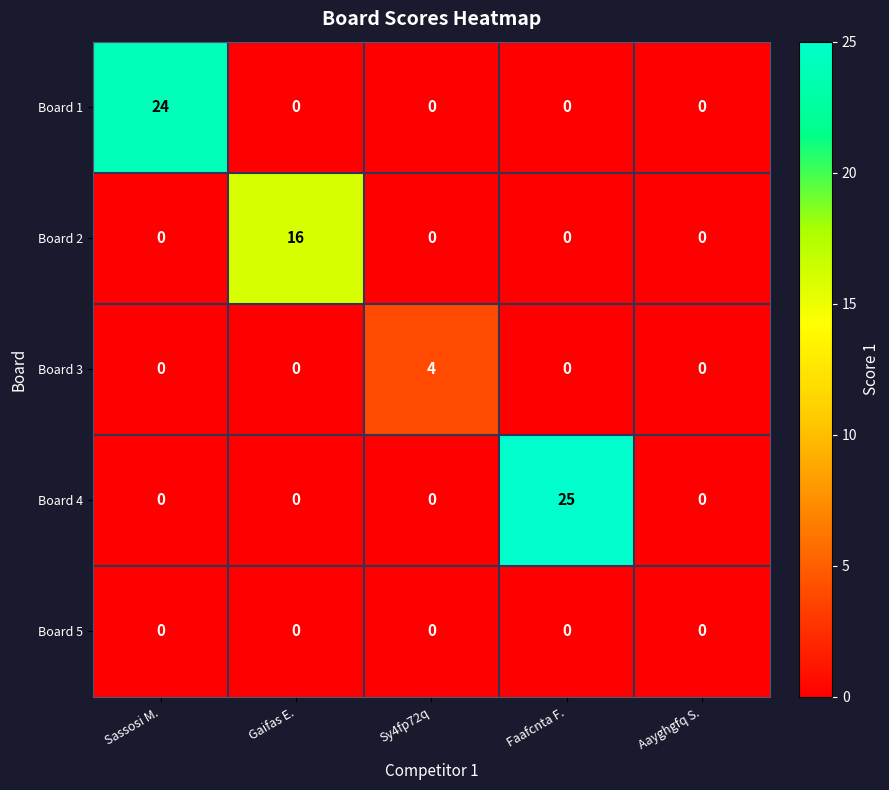

The value of Board 4 at Faafcnta F. is 25. True or false?

True